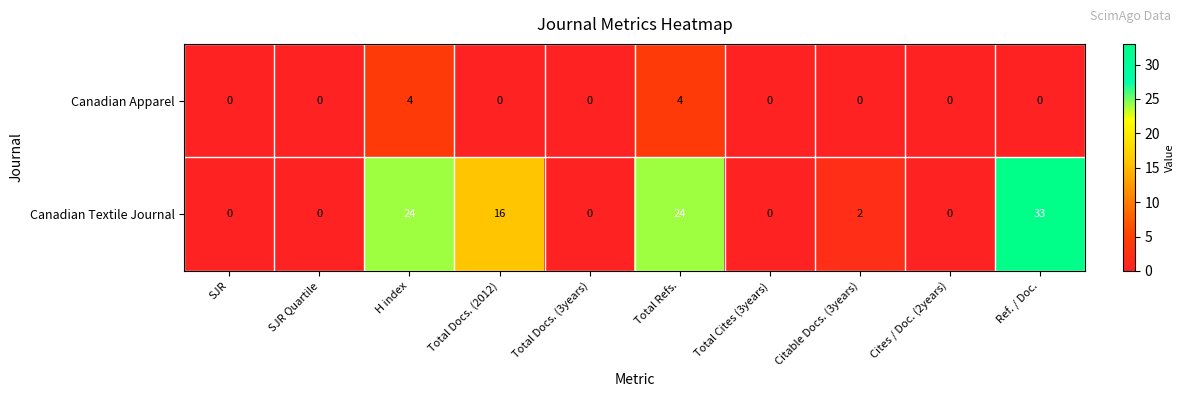

Which series has the widest spread of values?

Canadian Textile Journal